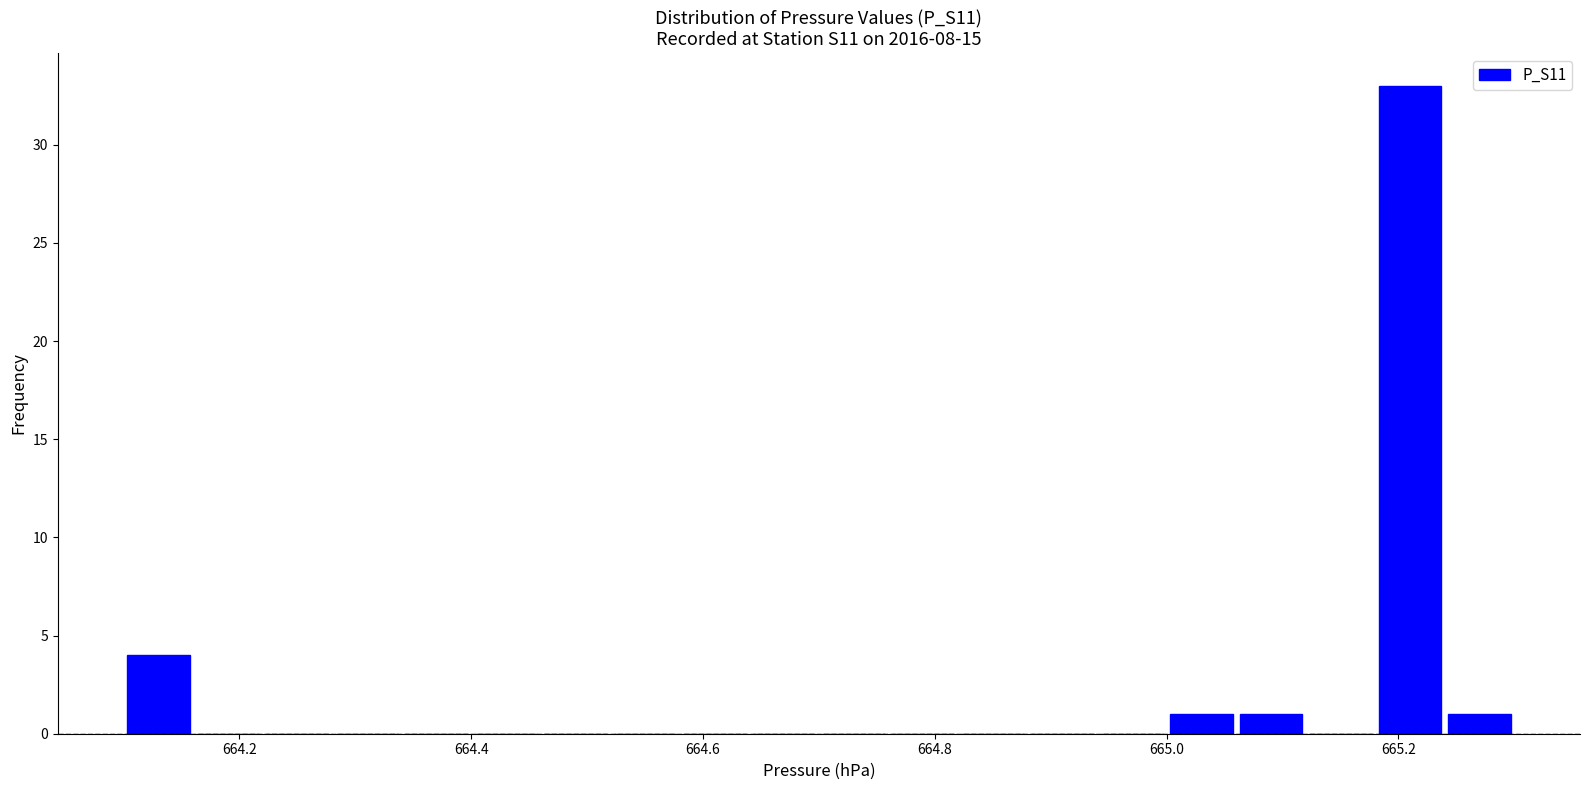

Read against the x-axis, roughly where is the centre of the tallest bar?

665.22